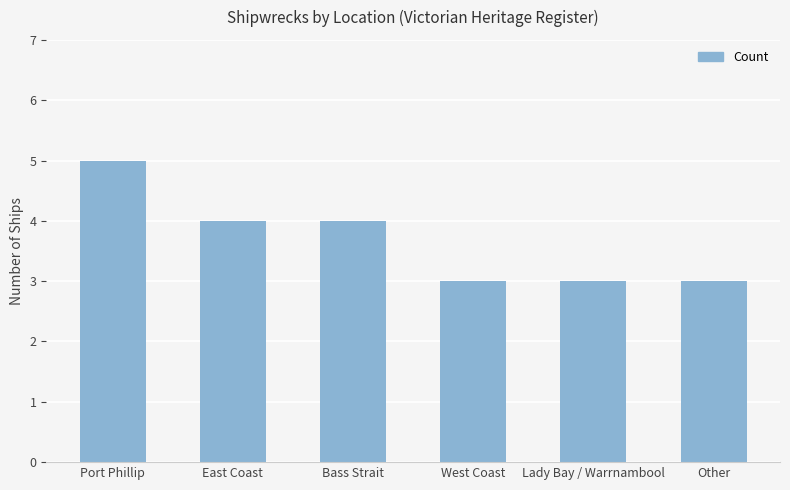

What is the difference between the values at East Coast and Lady Bay / Warrnambool?

1